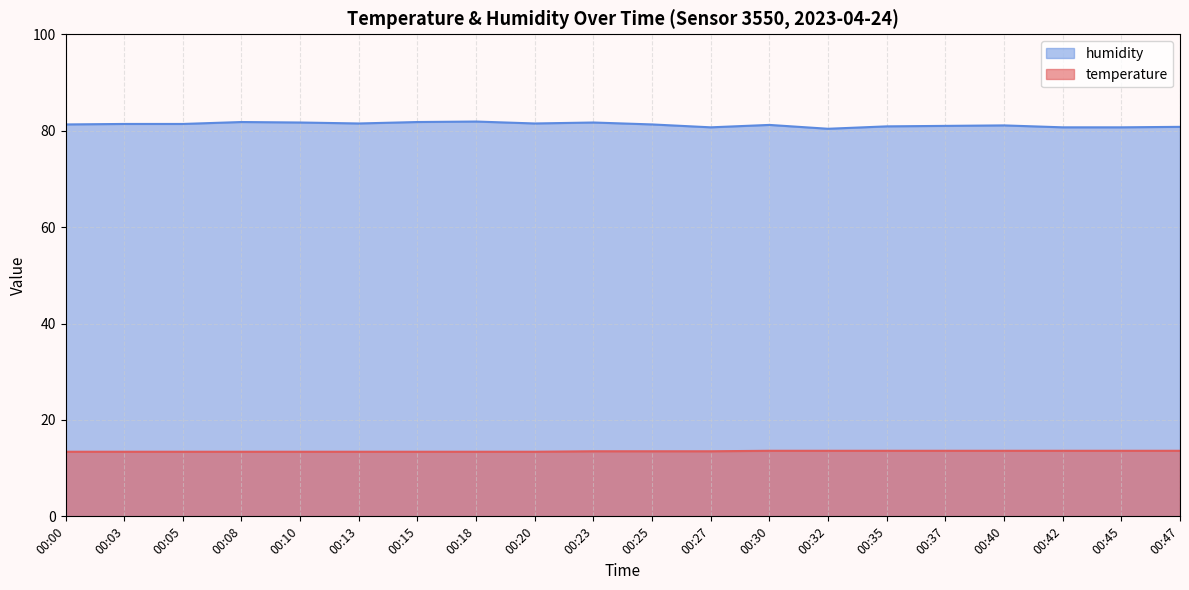

At 00:45, list the series in order from largest to smallest.

humidity, temperature